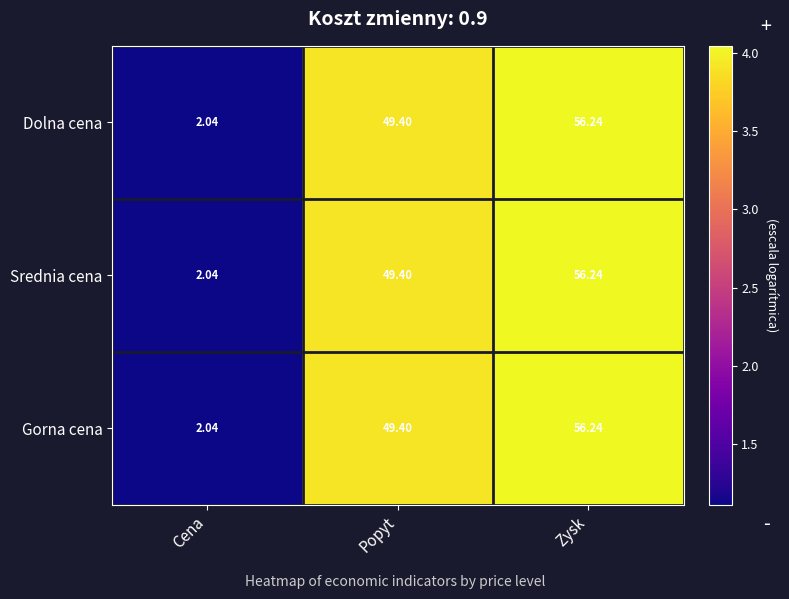

Where is Dolna cena nearest to the value 29?

Popyt